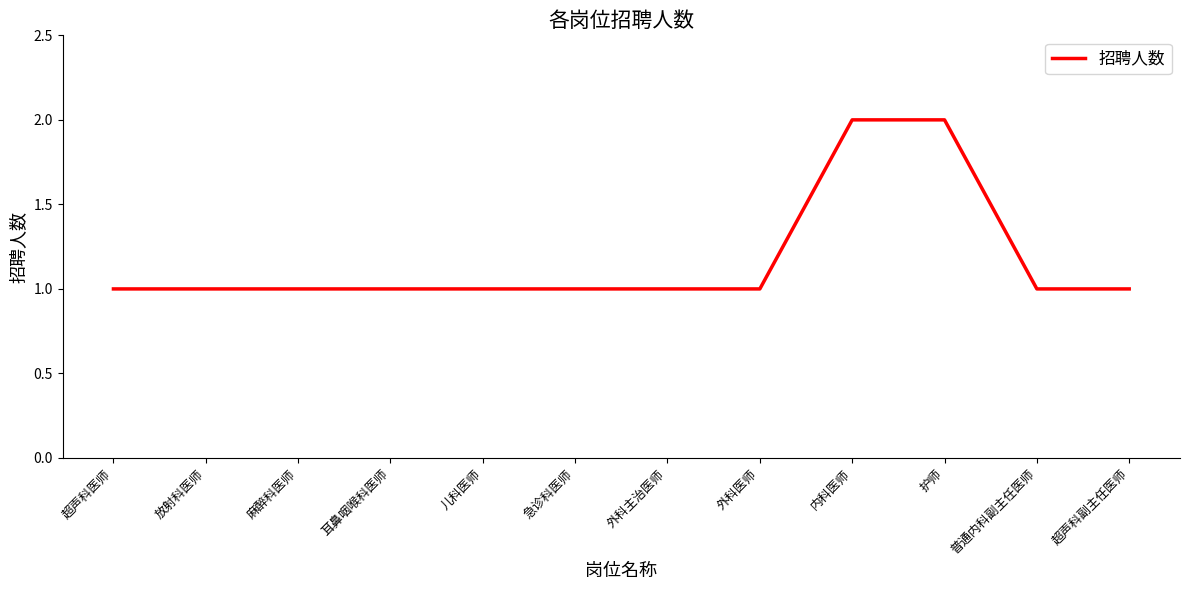

The value at 儿科医师 is 1. True or false?

True